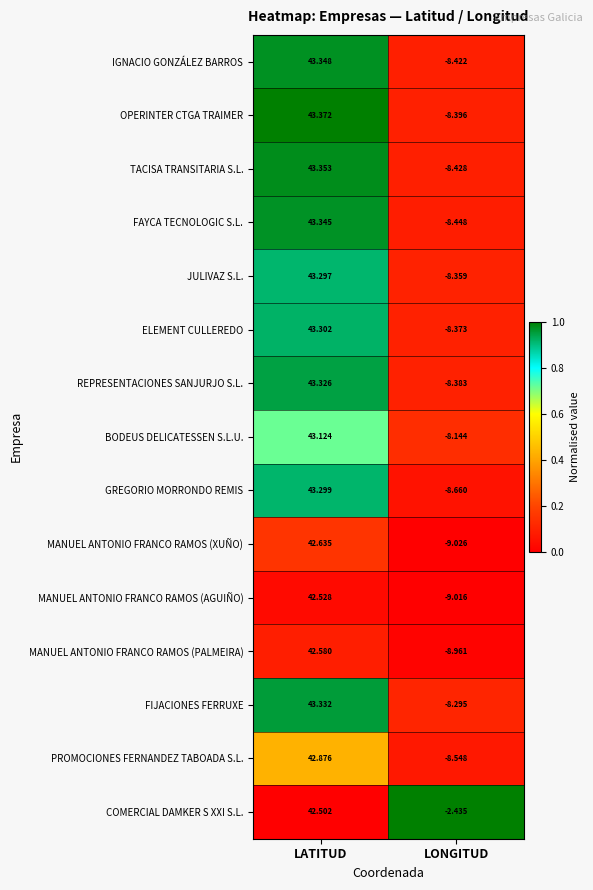

Is the value of MANUEL ANTONIO FRANCO RAMOS (AGUIÑO) at LONGITUD greater than the value of OPERINTER CTGA TRAIMER at LONGITUD?

No